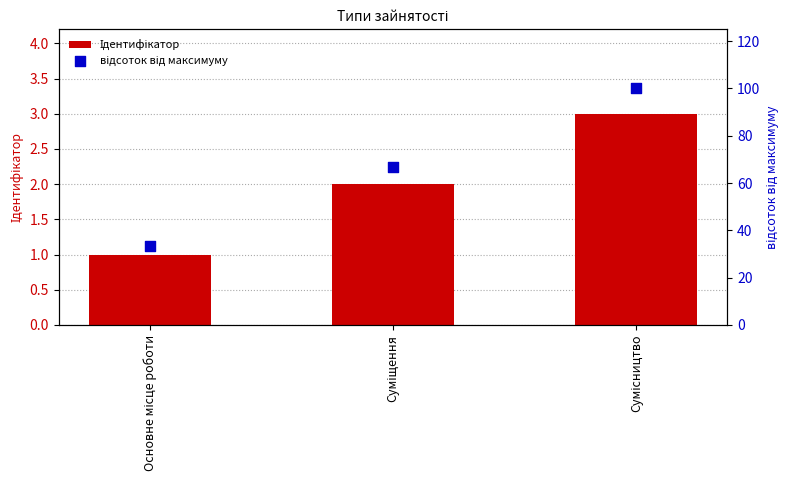

Which series has the widest spread of Y values?

відсоток від максимуму